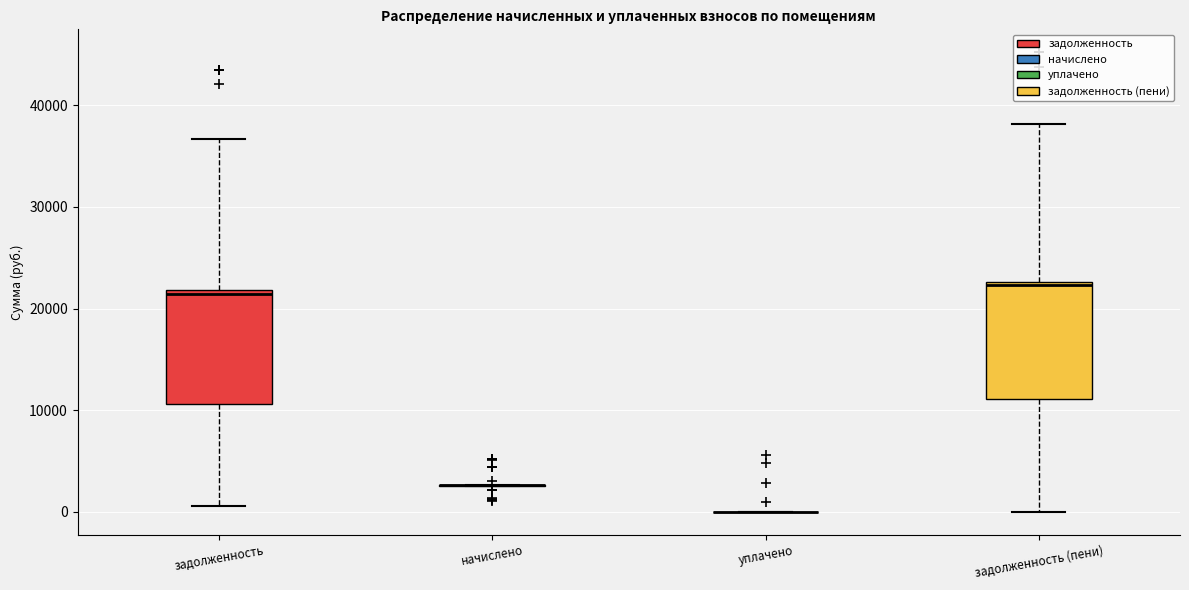

Where does the upper whisker of the box for задолженность end on the y-axis? The values are not printed on the chart, so give them approximately, as read against the axis.

37000